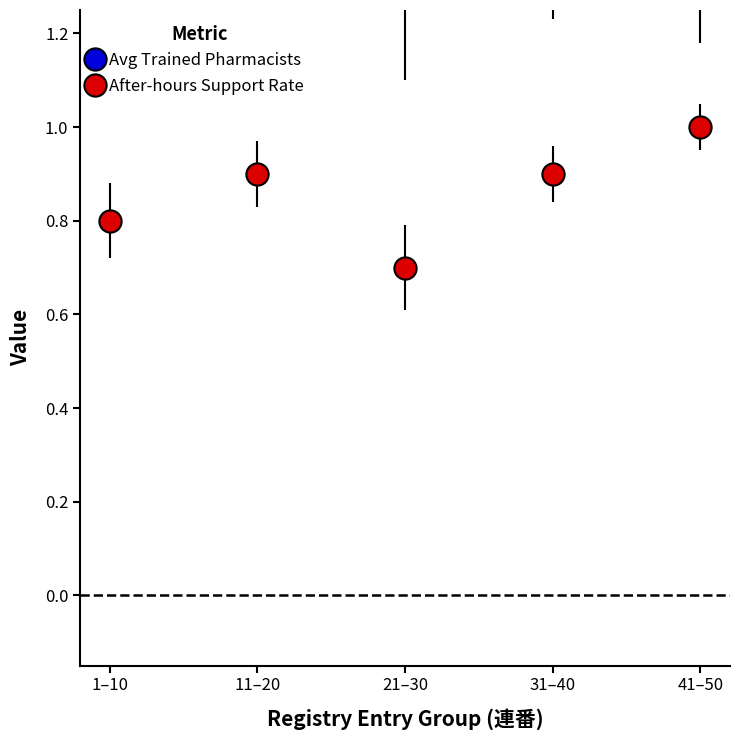

How many categories are shown in the chart?

5